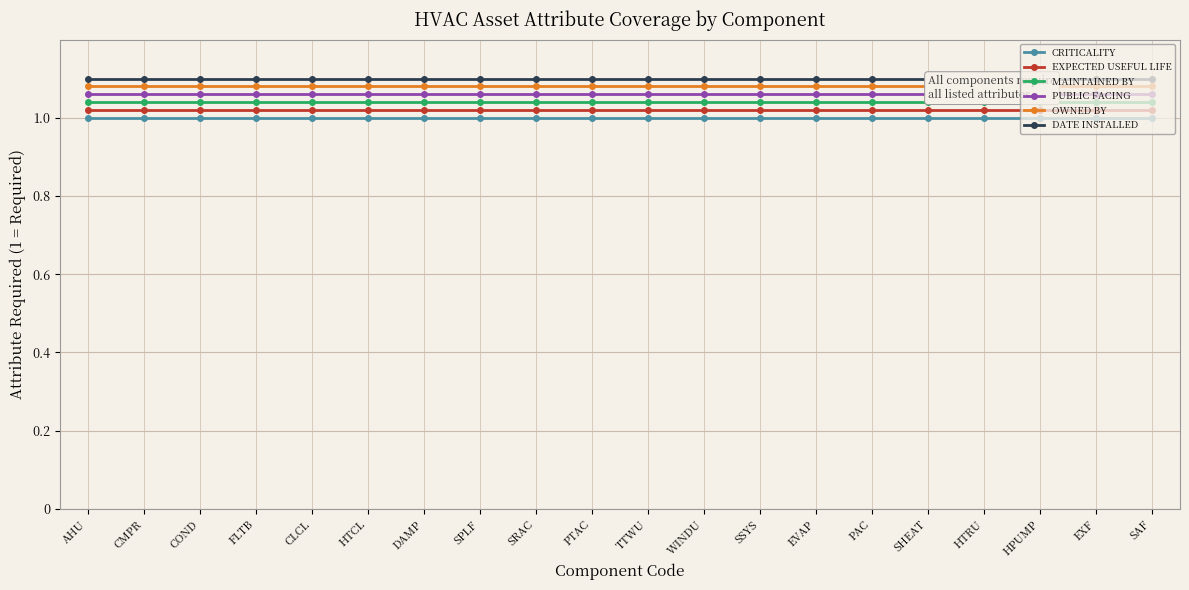

What is the label of the 6th point from the left?

HTCL